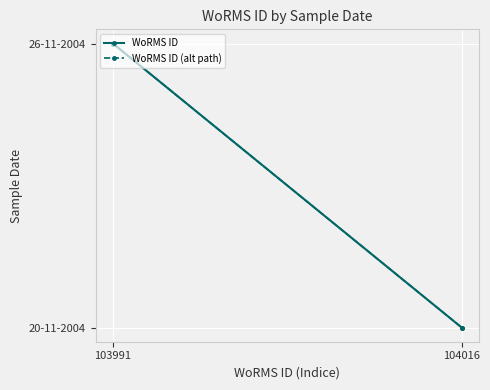

What is the average value?

2